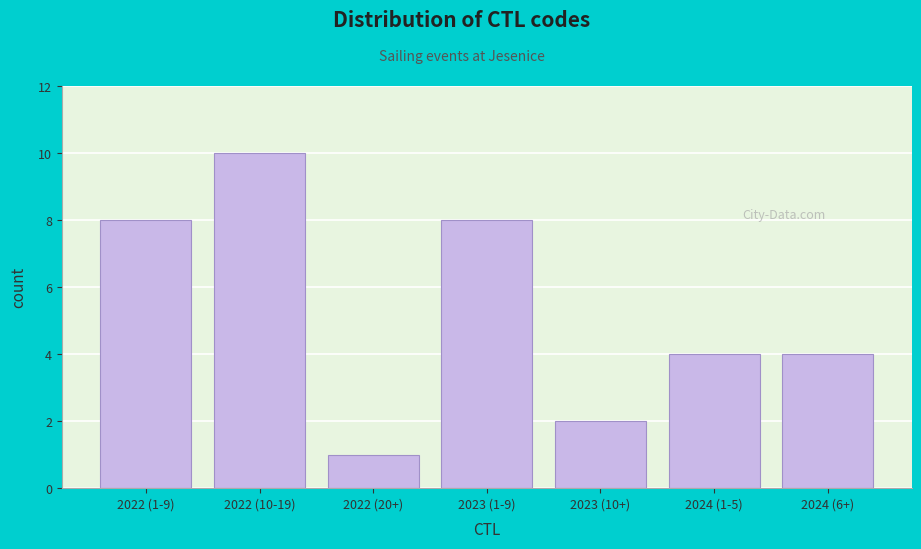

Reading left to right, what are all the values shown in this chart?

8	10	1	8	2	4	4